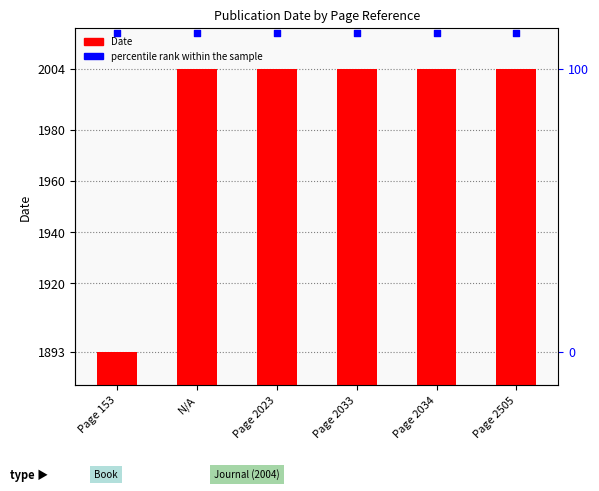

Which series reaches the minimum Y coordinate?

Date